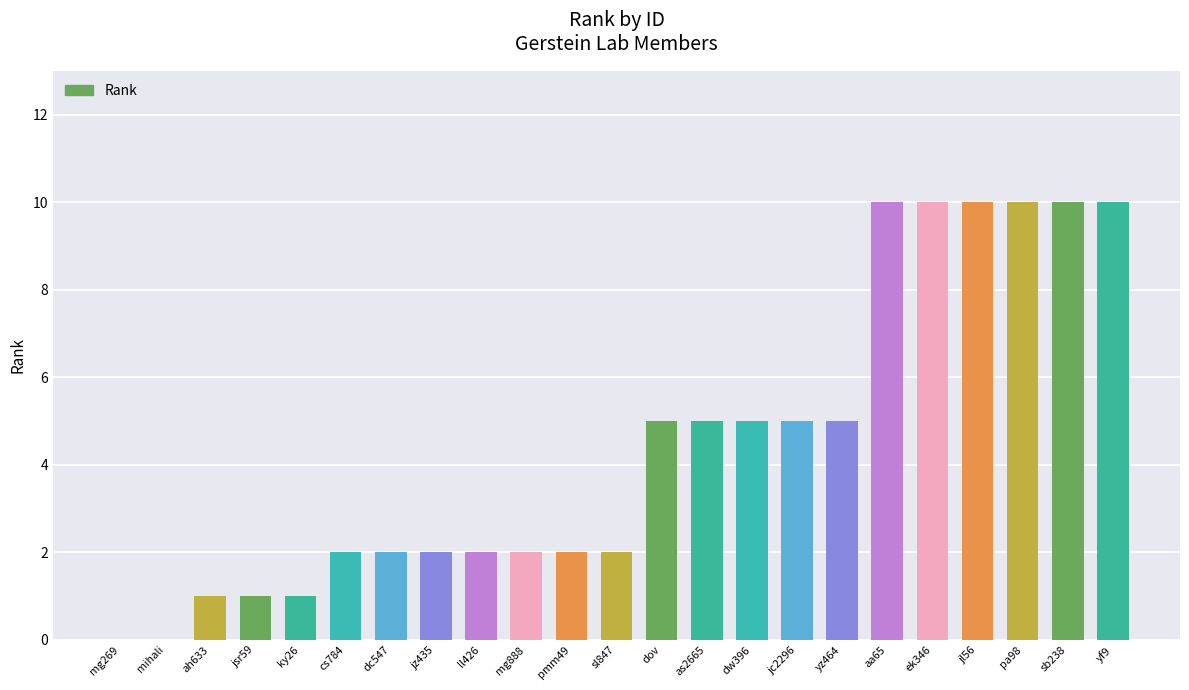

Is it true that the value at jl56 is 10?

True